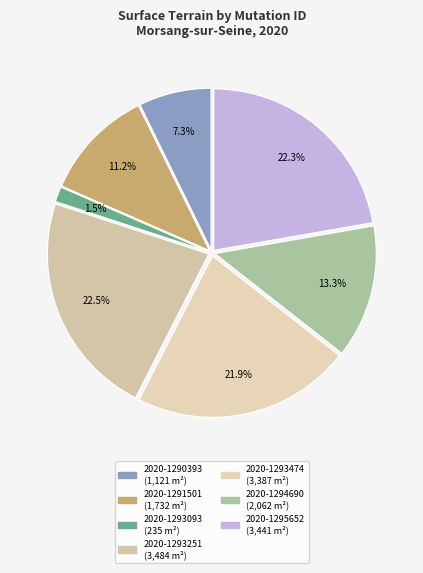

To the nearest percent, what portion does 2020-1293093 represent?

2%